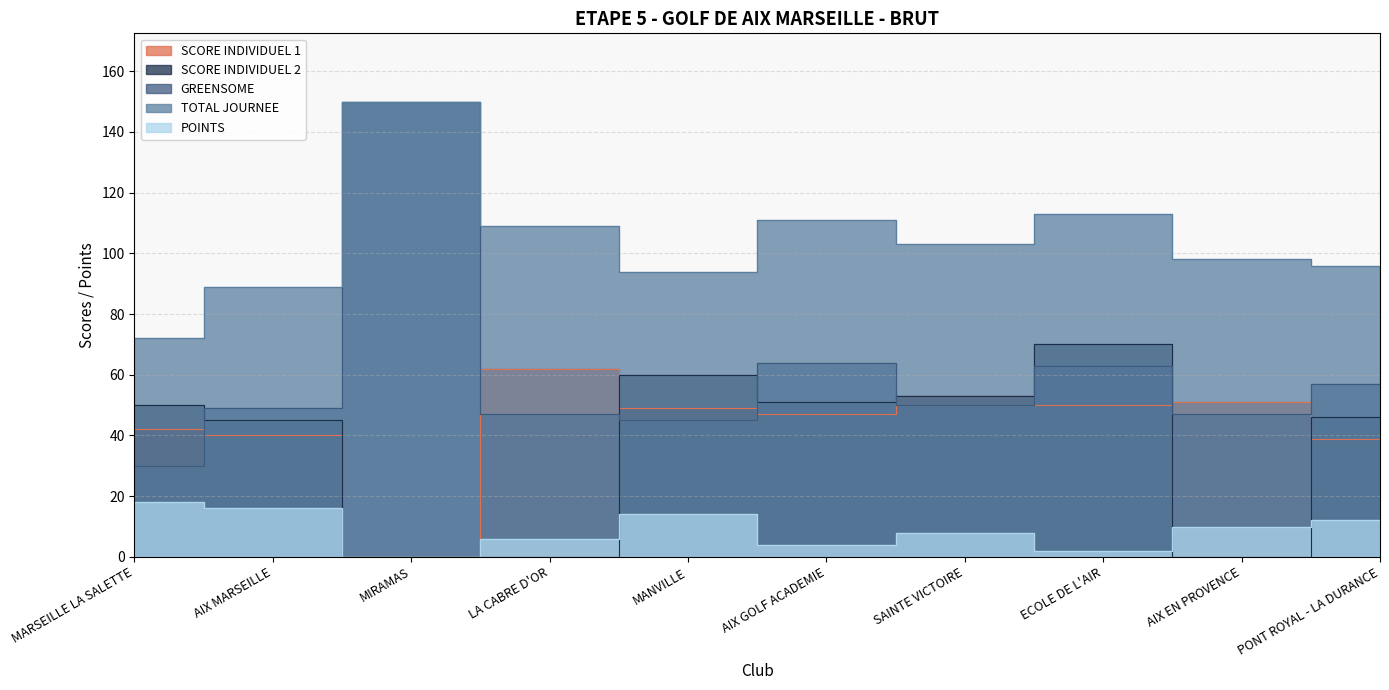

How many data points does each series have?

10